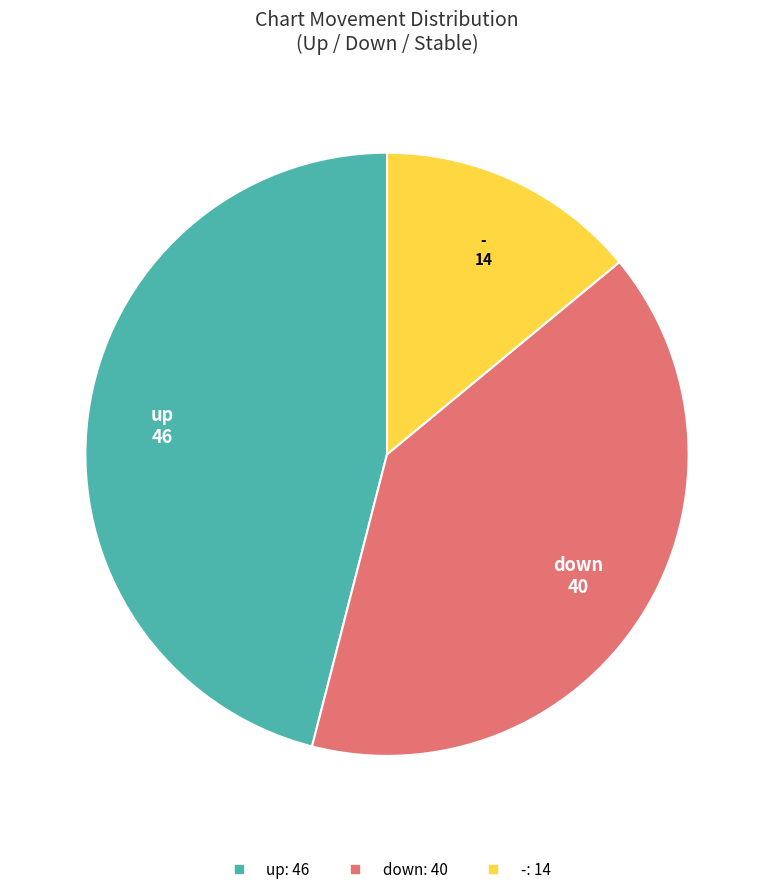

Do up and down together represent more than half of the pie?

Yes